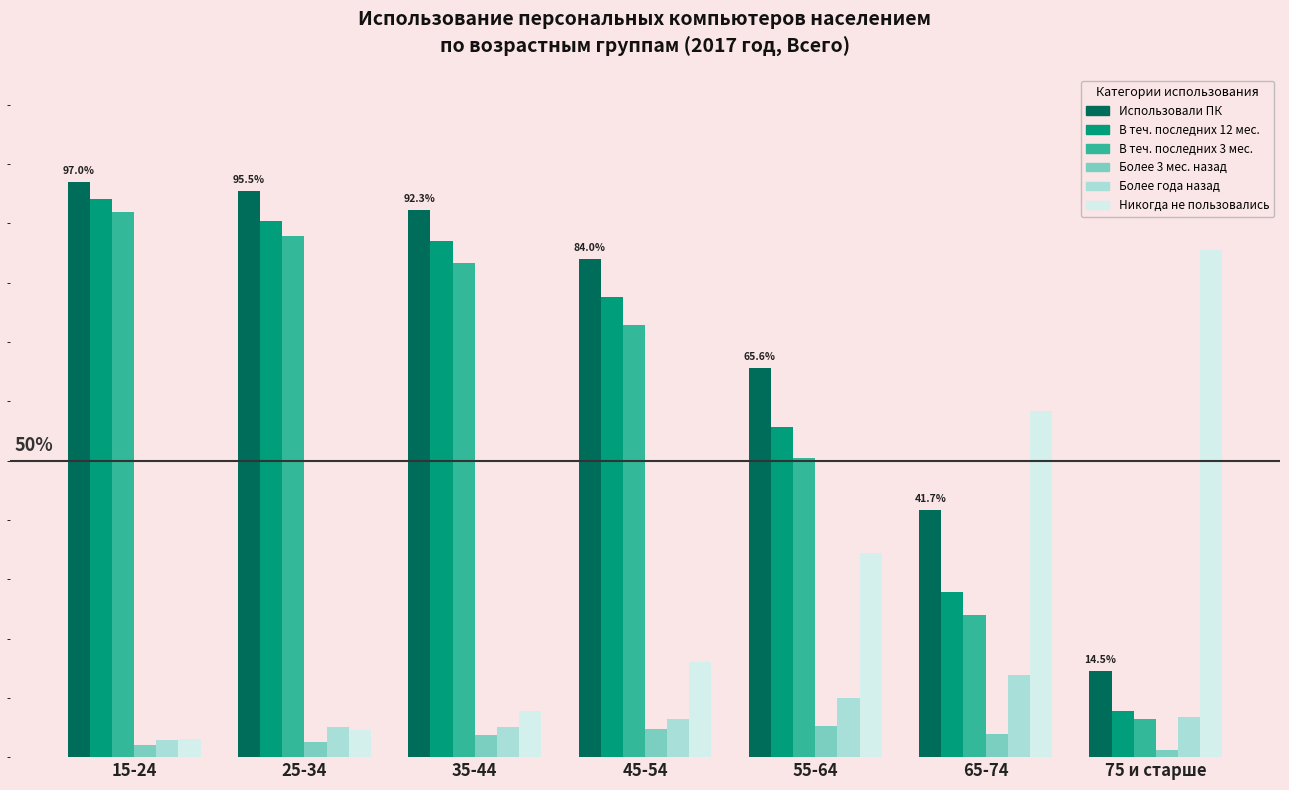

Reading left to right, transcribe all the data shown in this chart.

Использовали ПК: 15-24=97.0	25-34=95.5	35-44=92.3	45-54=84.0	55-64=65.6	65-74=41.7	75 и старше=14.5
В теч. последних 12 мес.: 15-24=94.1	25-34=90.4	35-44=87.1	45-54=77.6	55-64=55.7	65-74=27.9	75 и старше=7.7
В теч. последних 3 мес.: 15-24=92.0	25-34=87.9	35-44=83.4	45-54=72.8	55-64=50.5	65-74=23.9	75 и старше=6.5
Более 3 мес. назад: 15-24=2.1	25-34=2.6	35-44=3.7	45-54=4.8	55-64=5.2	65-74=3.9	75 и старше=1.2
Более года назад: 15-24=2.9	25-34=5.1	35-44=5.1	45-54=6.4	55-64=9.9	65-74=13.9	75 и старше=6.8
Никогда не пользовались: 15-24=3.0	25-34=4.5	35-44=7.7	45-54=16.0	55-64=34.4	65-74=58.3	75 и старше=85.5